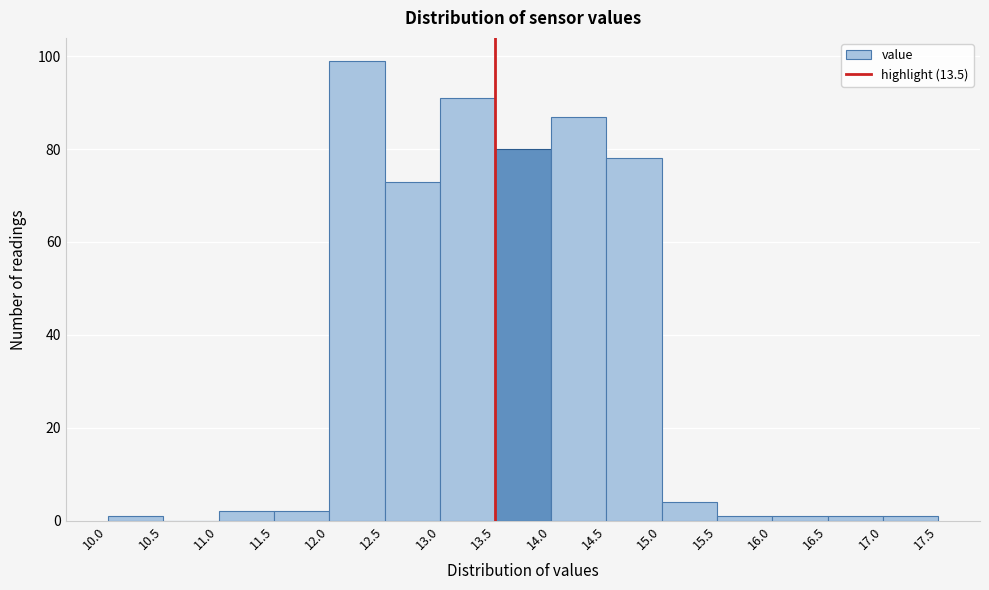

Reading left to right, list every bar in this chart as the range it spans on the x-axis followed by its height. The values are not printed on the chart, so give them approximately, as read against the axis.

10.0 to 10.5: under 2
10.5 to 11.0: 0
11.0 to 11.5: 2
11.5 to 12.0: 2
12.0 to 12.5: 100
12.5 to 13.0: 74
13.0 to 13.5: 92
13.5 to 14.0: 80
14.0 to 14.5: 88
14.5 to 15.0: 78
15.0 to 15.5: 4
15.5 to 16.0: under 2
16.0 to 16.5: under 2
16.5 to 17.0: under 2
17.0 to 17.5: under 2